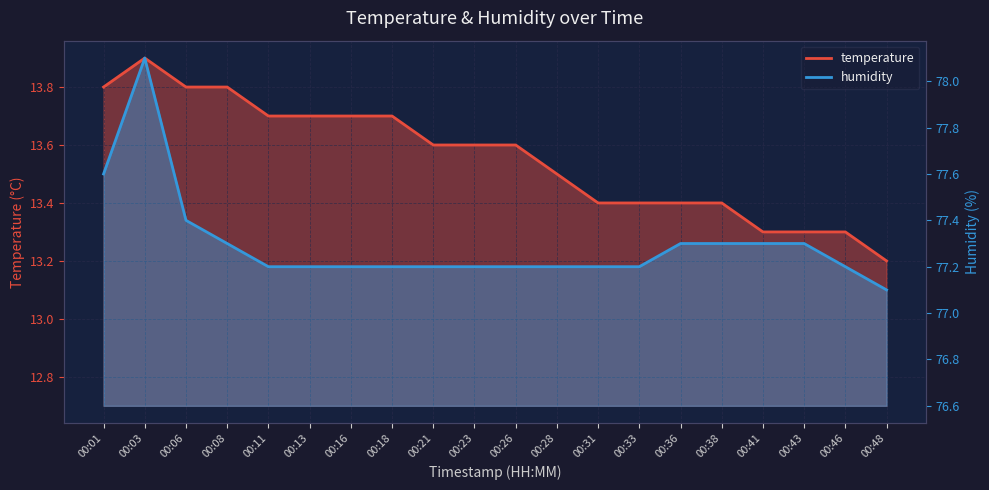

What is the sum of all temperature values?

271.1